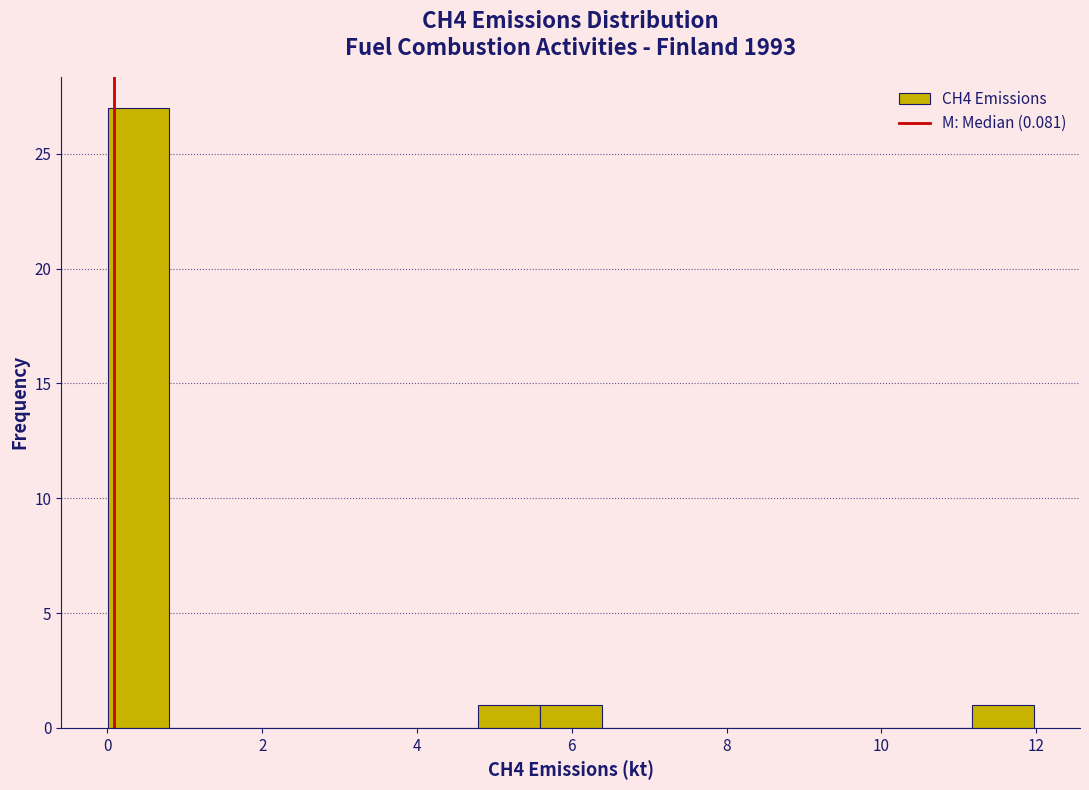

Read against the x-axis, roughly where is the centre of the tallest bar?

0.4